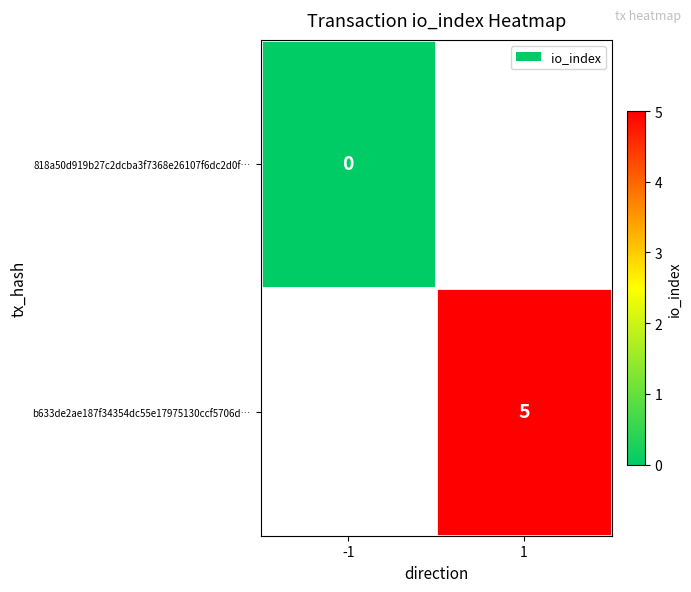

Count the number of categories in the chart.

2